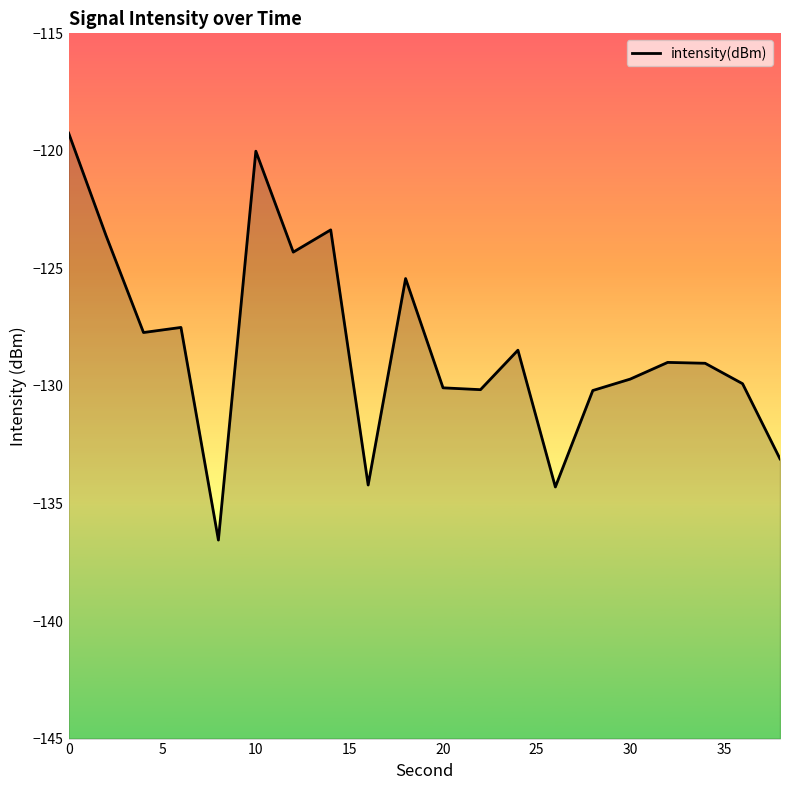

True or false: the data shows -120.0 at 10.

True